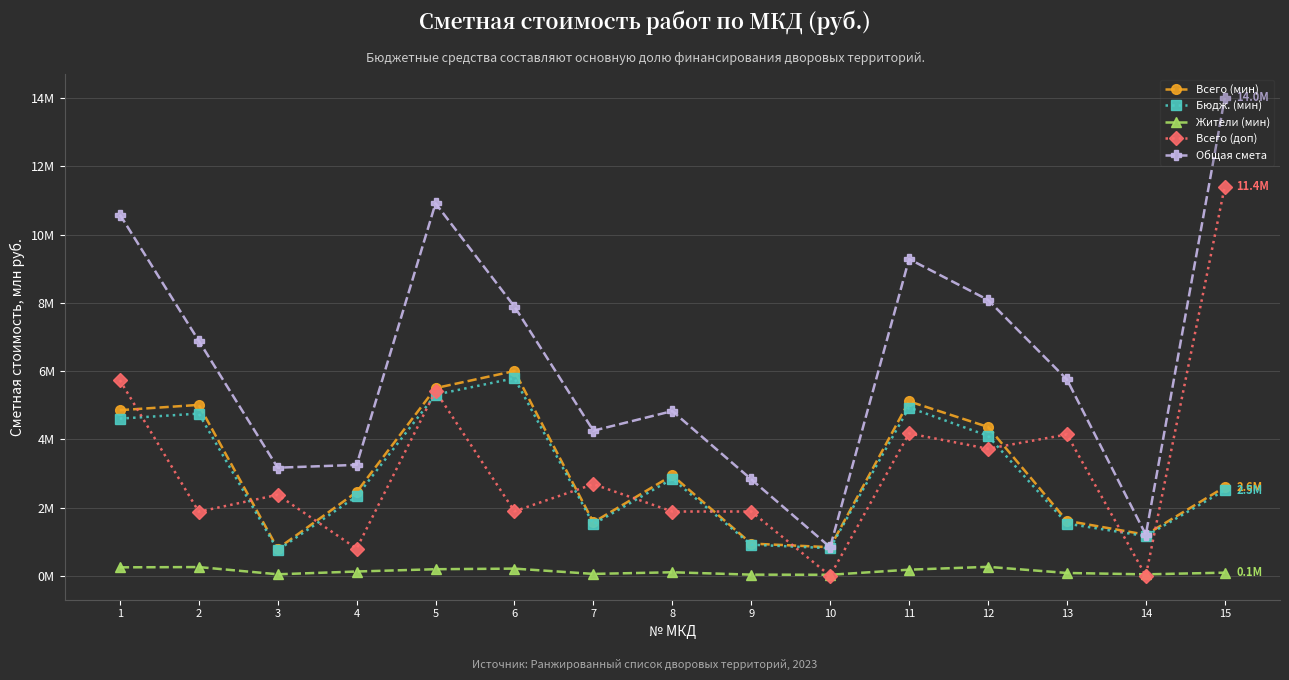

The value of Жители (мин) at 15 is 0.0. True or false?

False